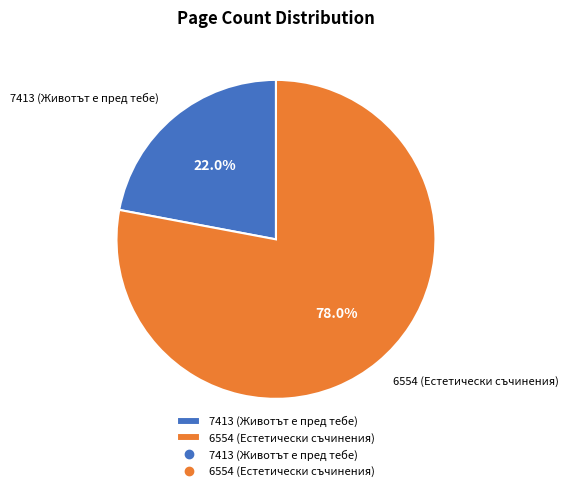

Approximately how many times larger is the value at 7413 (Животът е пред тебе) compared to 6554 (Естетически съчинения)?

0.3